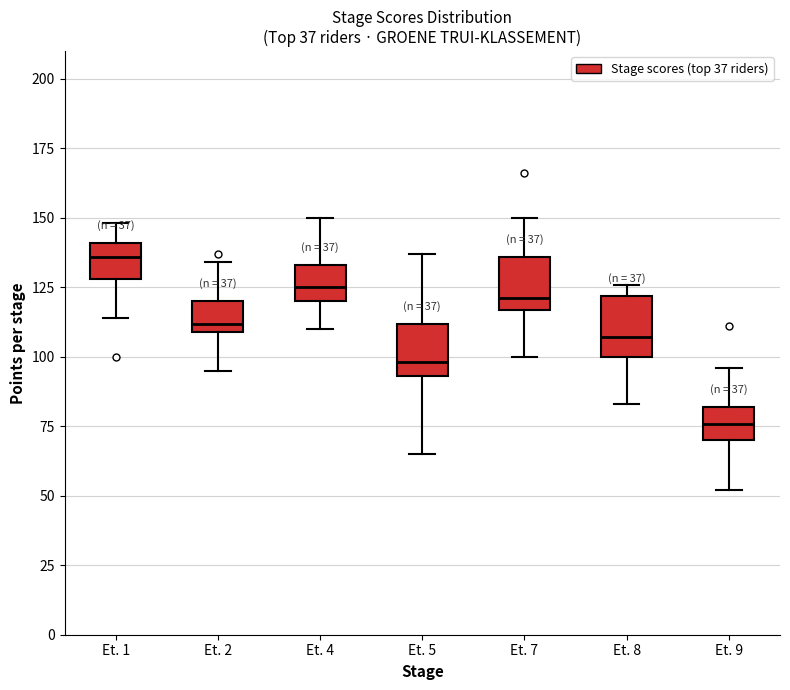

Which box's median line is the highest?

Et. 1